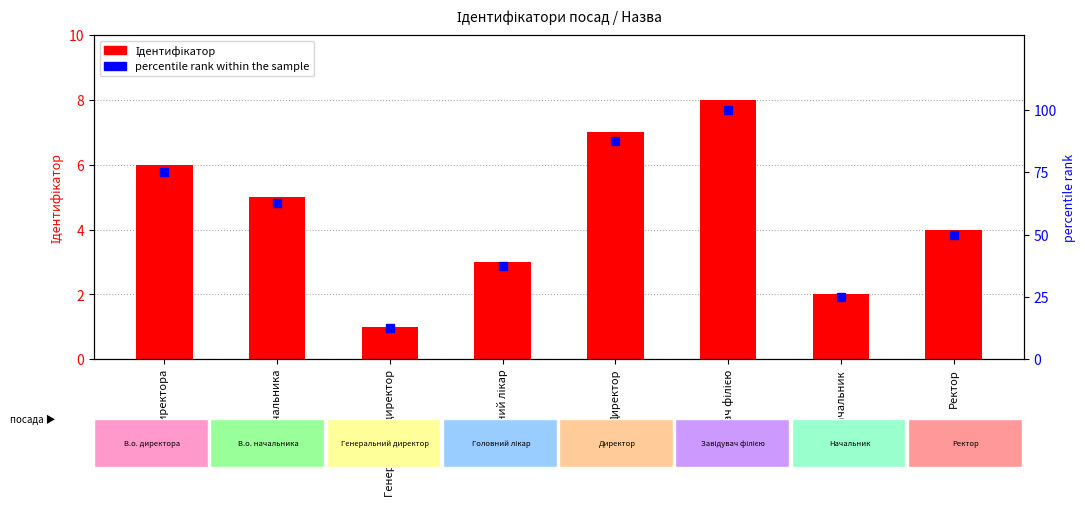

Which has a higher value, Ректор or Завідувач філією?

Завідувач філією